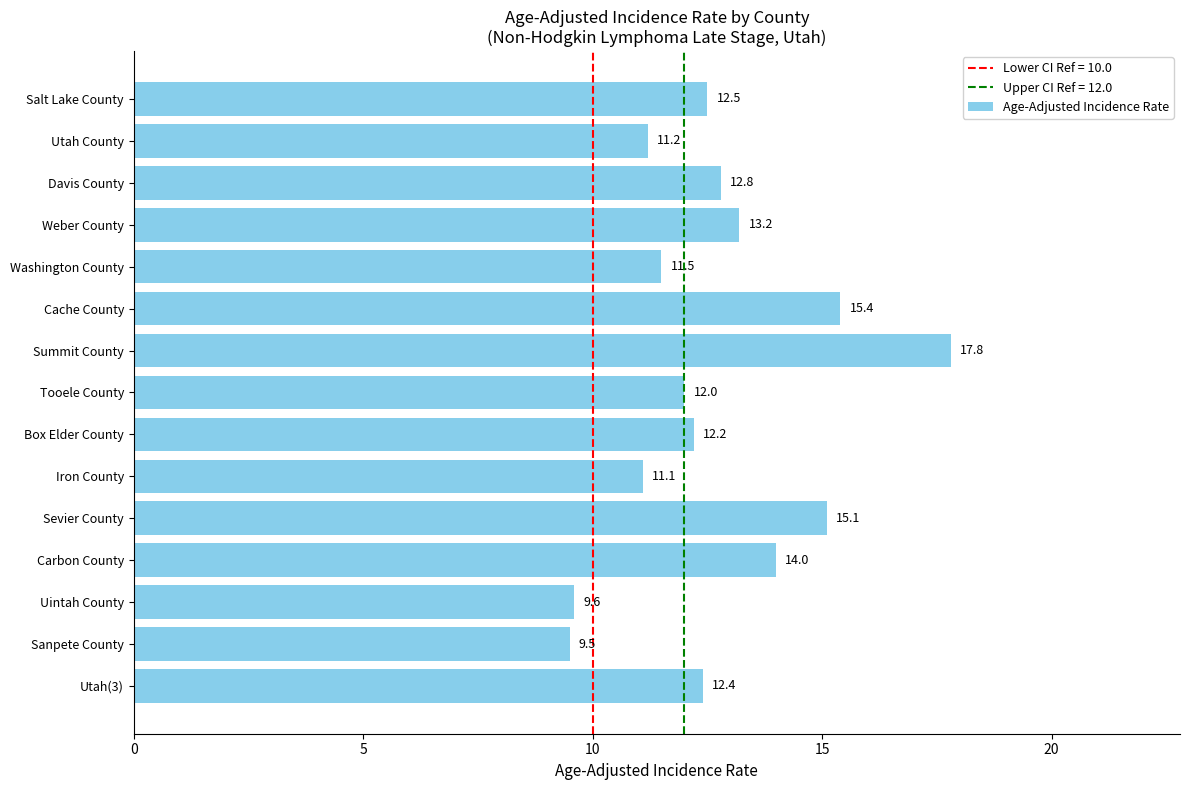

At which category does the chart reach its peak across all series?

Summit County